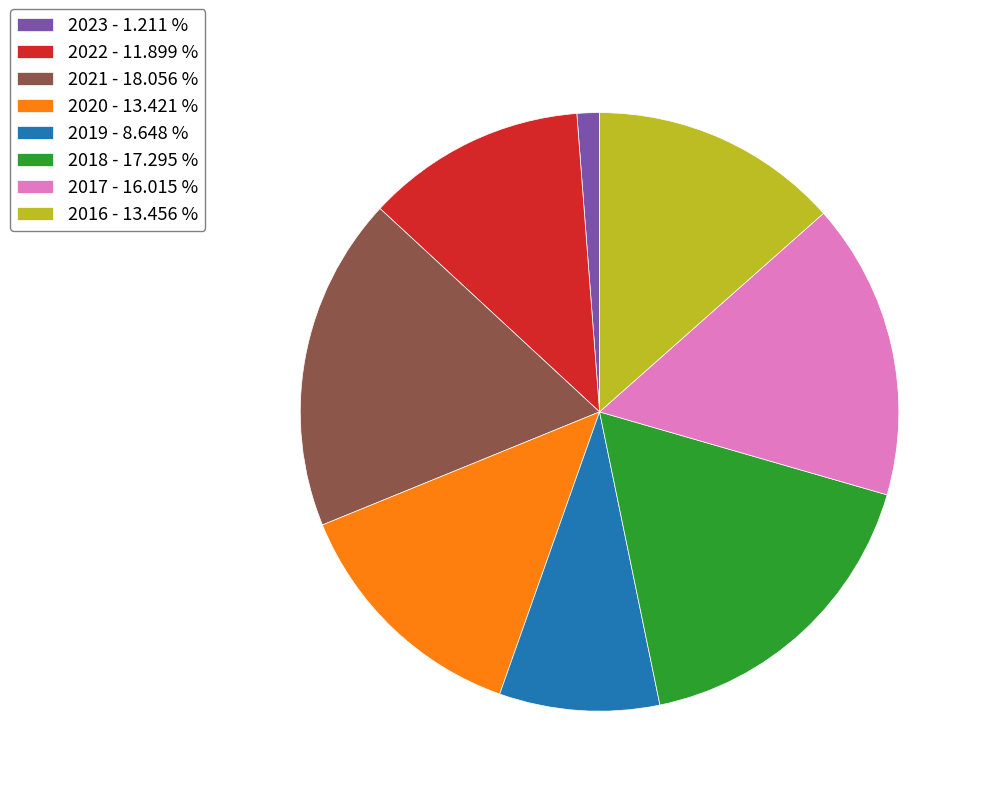

What is the ratio of the value at 2018 to the value at 2022?

1.5